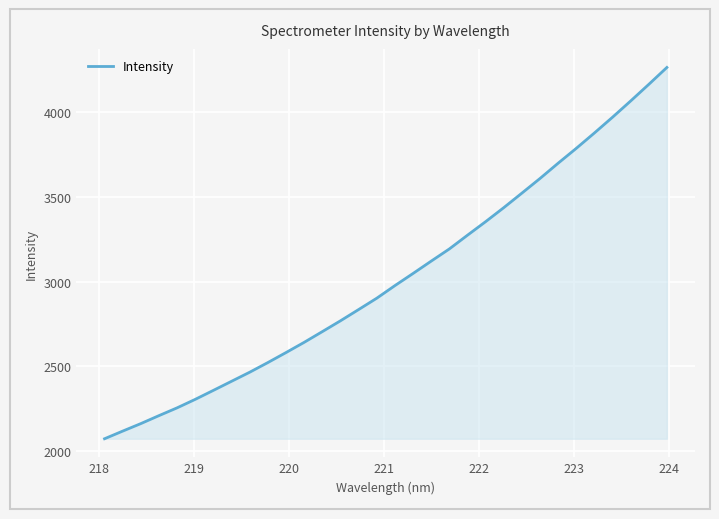

Does the chart have visible grid lines?

Yes